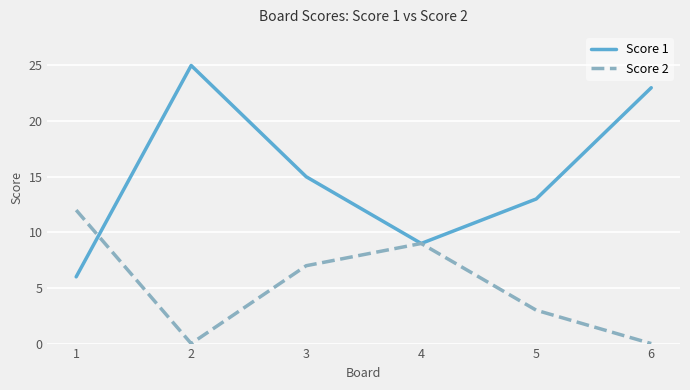

Reading left to right, extract all data points from this chart.

Score 1: 6	25	15	9	13	23
Score 2: 12	0	7	9	3	0